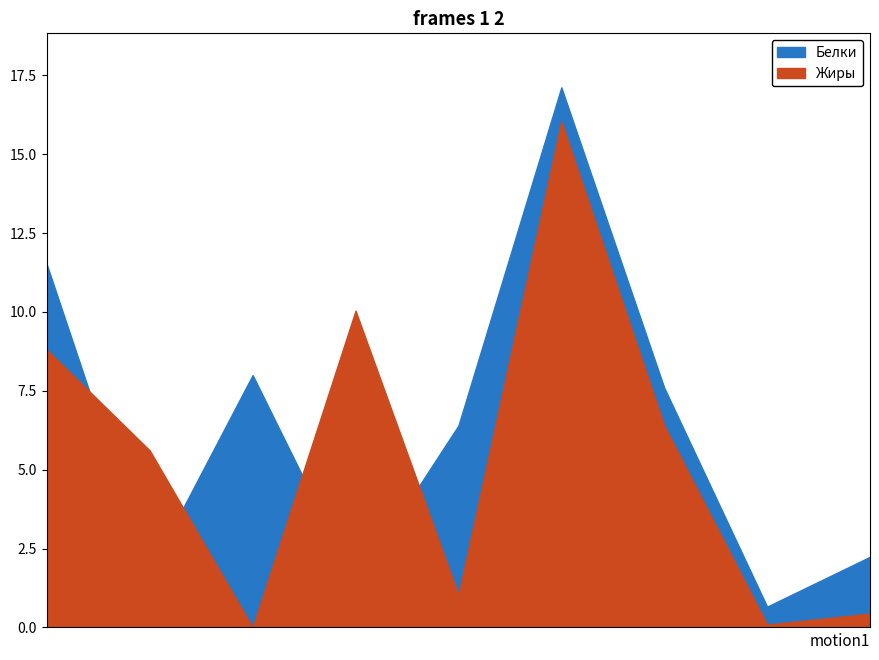

What is the sum of all Белки values?

56.7